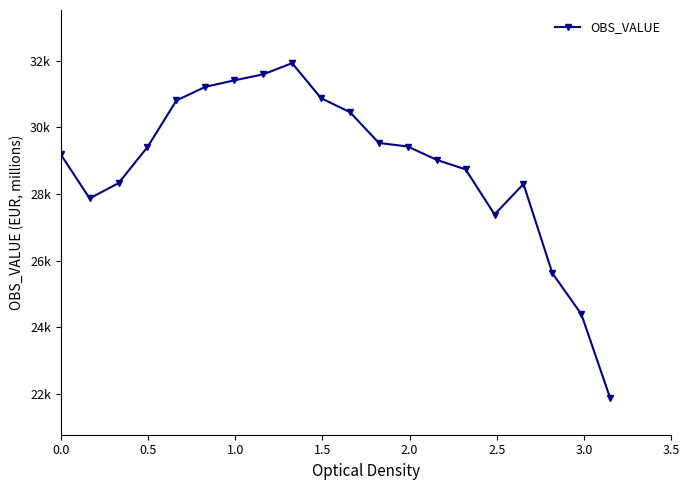

Does the chart have visible grid lines?

No